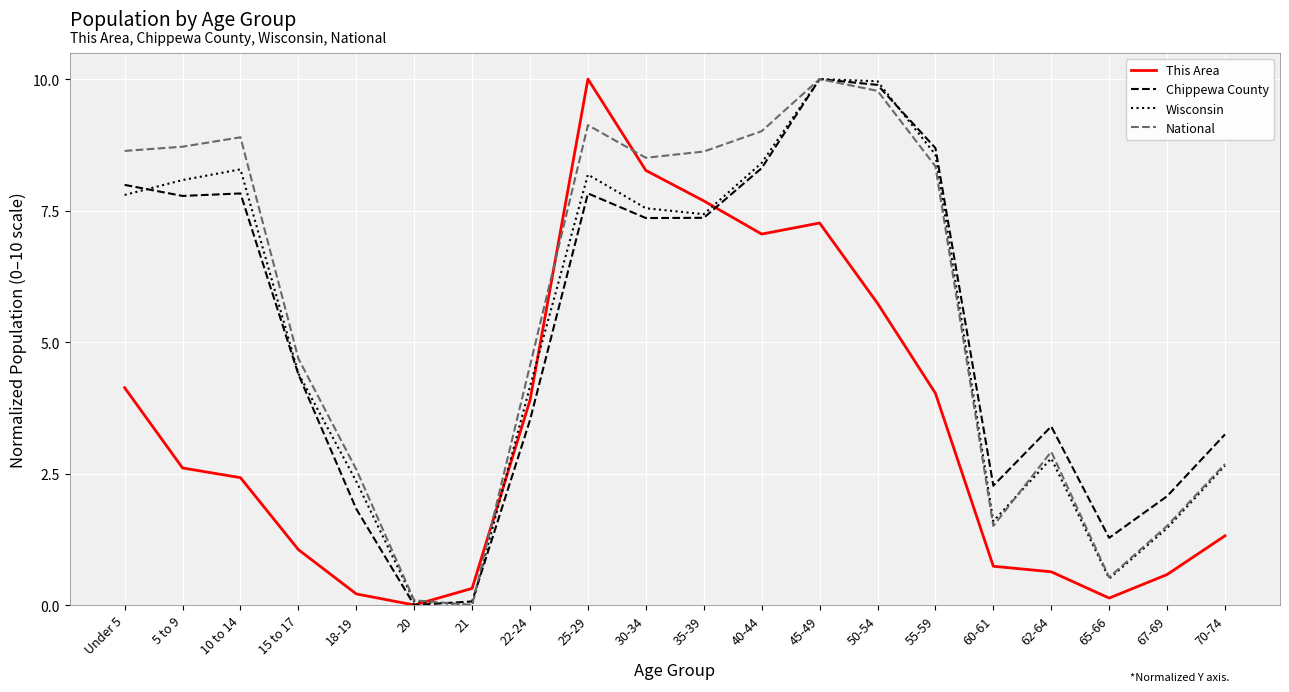

Is it true that National equals 3.5 at 70-74?

False